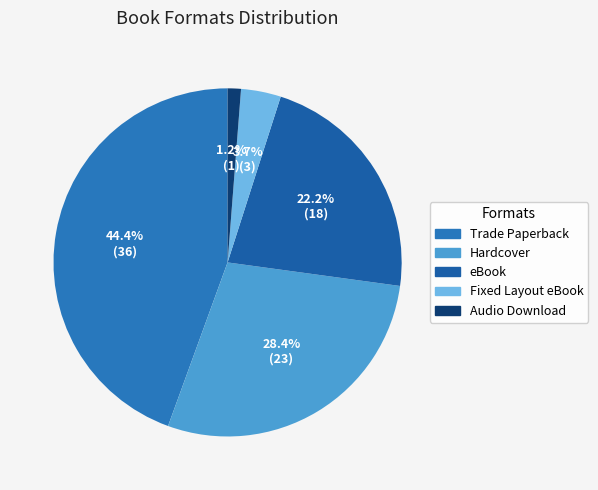

To the nearest percent, what is the difference between the Hardcover and Fixed Layout eBook slice percentages?

25%